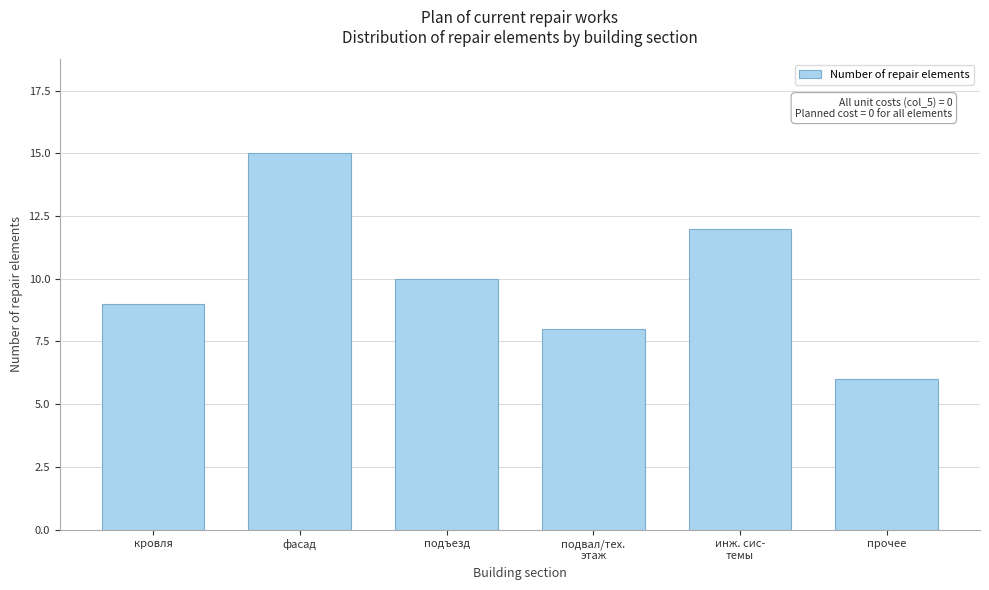

Reading left to right, extract all data points from this chart.

9	15	10	8	12	6